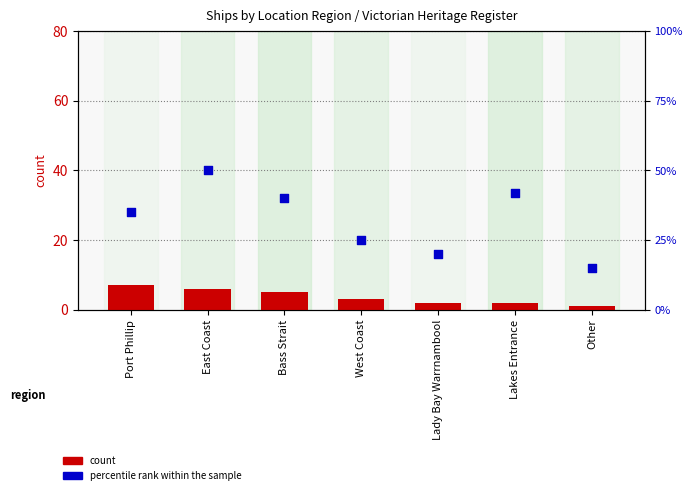

Which series contains the lowest Y value?

count